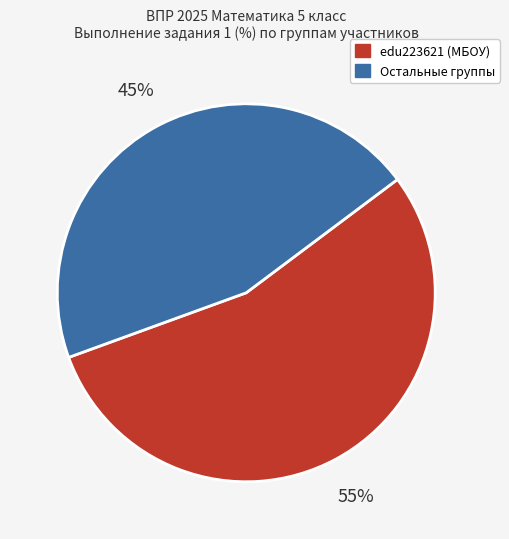

How many segments does this pie chart have?

2